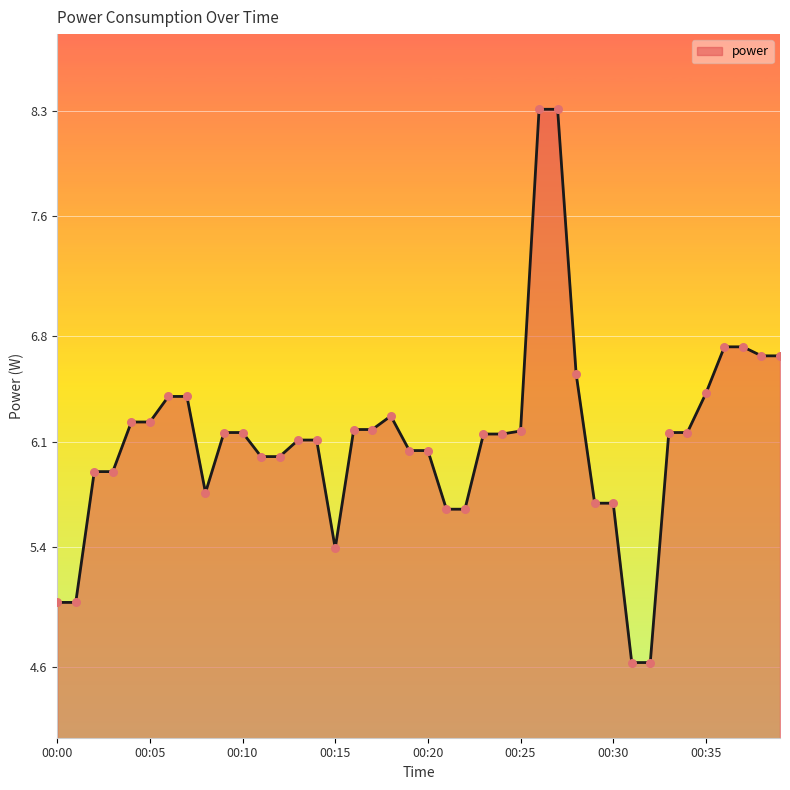

What is the minimum value shown in the chart?

4.6